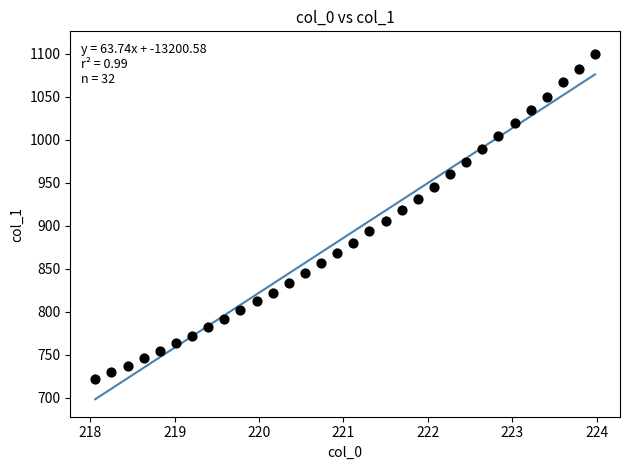

What is the range of Y values (max minus min)?

378.1